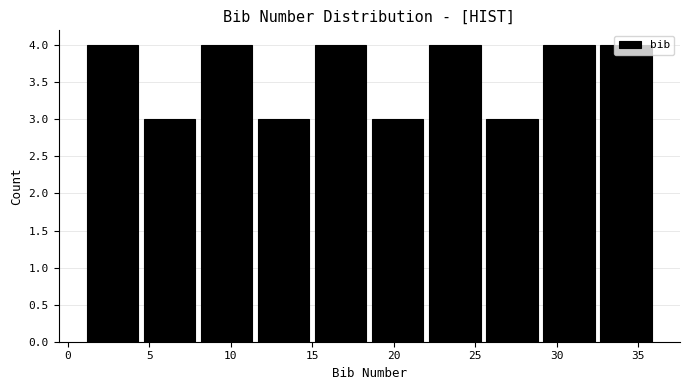

How tall is the bar that spans 11.5 to 15.0 on the x-axis? The values are not printed on the chart, so give them approximately, as read against the axis.

3